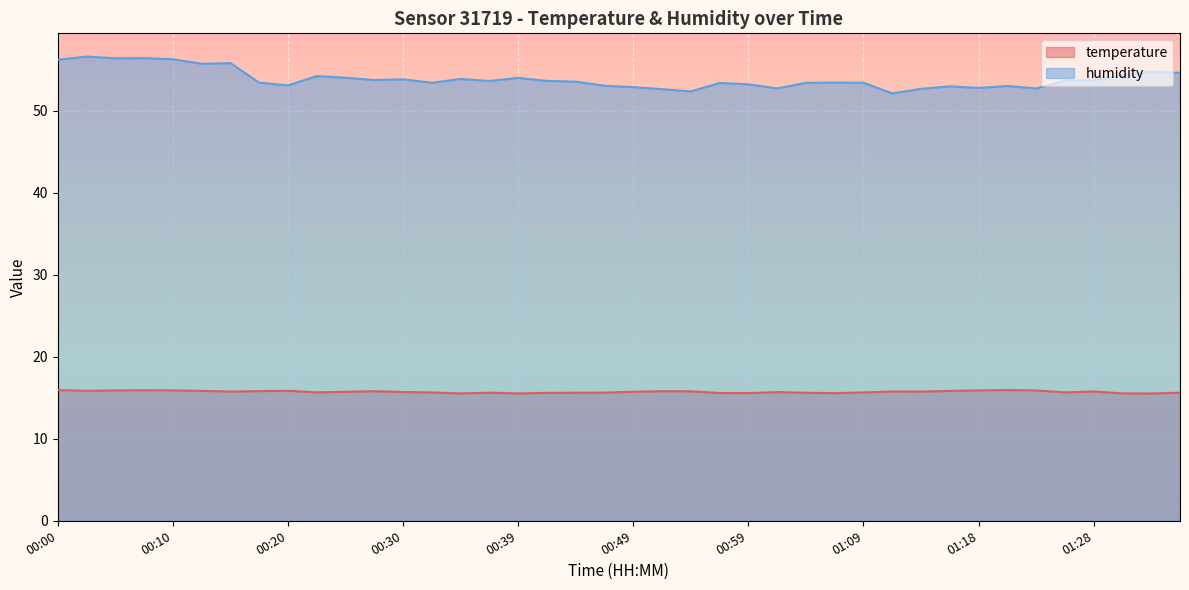

Does the chart display data point markers on the line(s)?

No